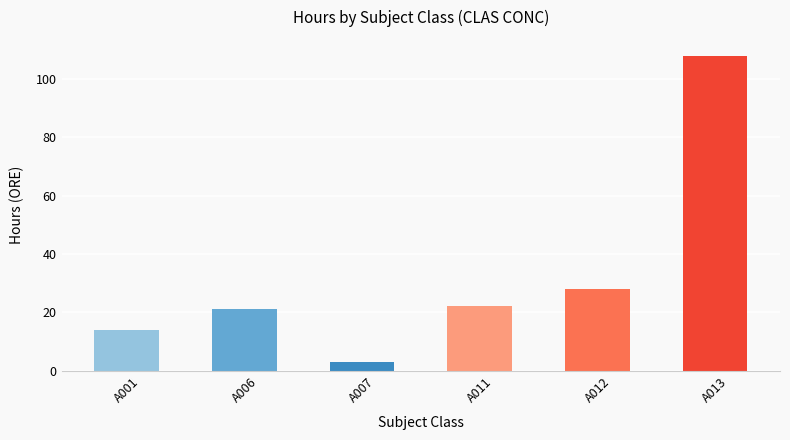

What is the maximum value shown in the chart?

108